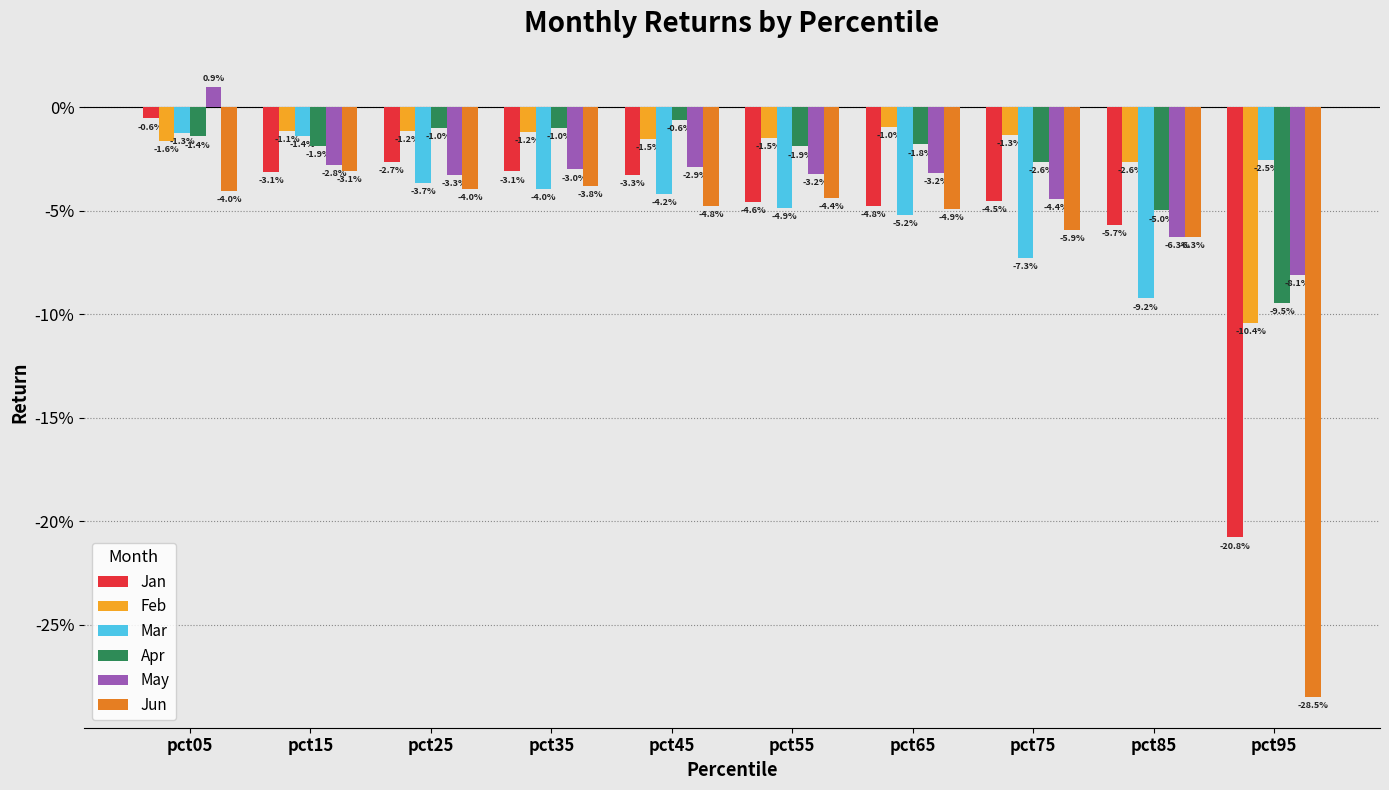

Are the bars grouped side by side (vs. stacked)?

Yes